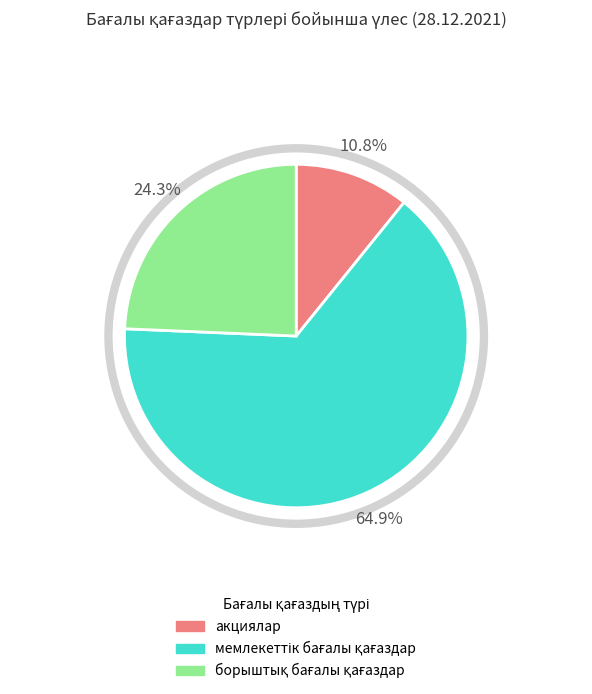

How much of the chart is everything except акциялар?

89.2%